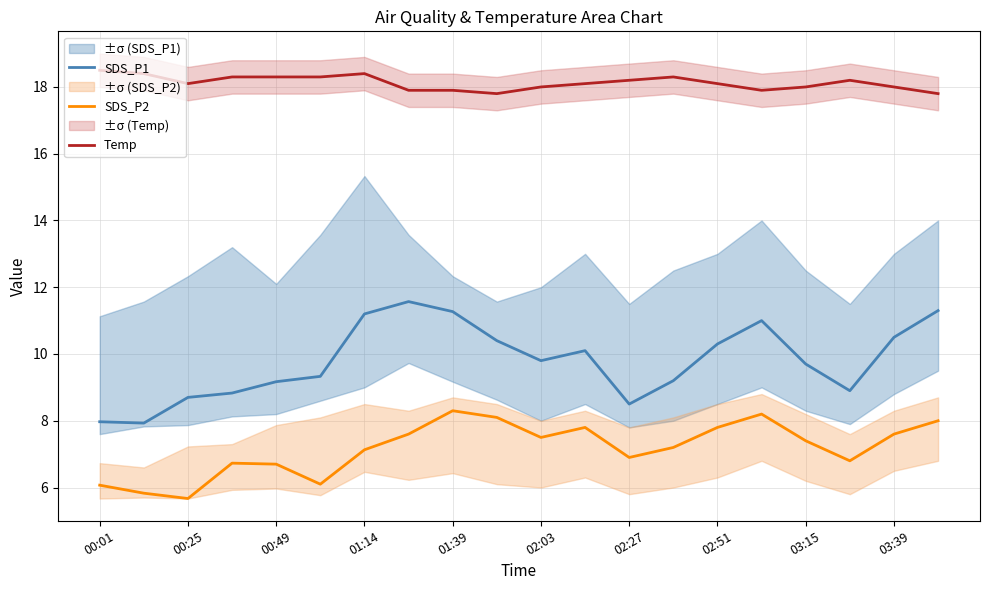

Where is SDS_P2 nearest to the value 6?

00:01